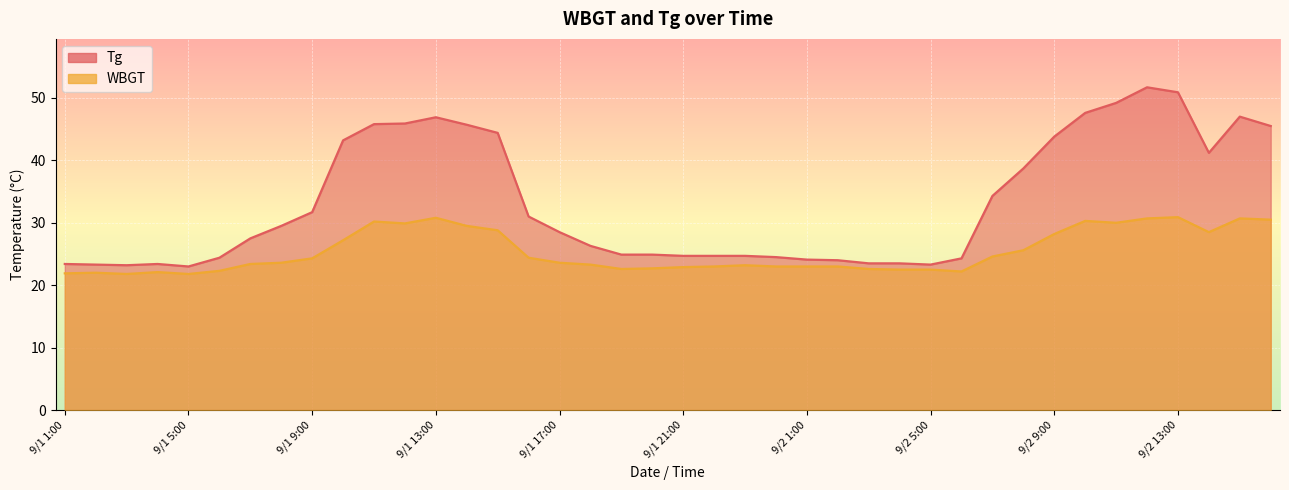

Rank the categories by Tg value from lowest to highest.

9/1 5:00, 9/1 3:00, 9/1 2:00, 9/2 5:00, 9/1 1:00, 9/1 4:00, 9/2 3:00, 9/2 4:00, 9/2 2:00, 9/2 1:00, 9/2 6:00, 9/1 6:00, 9/1 24:00, 9/1 21:00, 9/1 22:00, 9/1 23:00, 9/1 19:00, 9/1 20:00, 9/1 18:00, 9/1 7:00, 9/1 17:00, 9/1 8:00, 9/1 16:00, 9/1 9:00, 9/2 7:00, 9/2 8:00, 9/2 14:00, 9/1 10:00, 9/2 9:00, 9/1 15:00, 9/2 16:00, 9/1 14:00, 9/1 11:00, 9/1 12:00, 9/1 13:00, 9/2 15:00, 9/2 10:00, 9/2 11:00, 9/2 13:00, 9/2 12:00